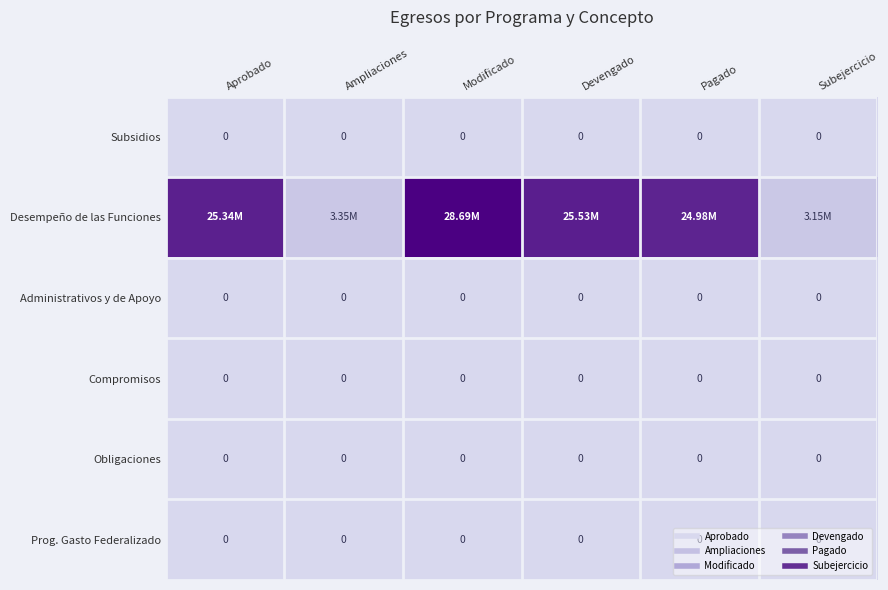

At how many categories does at least one series exceed 18090511?

4